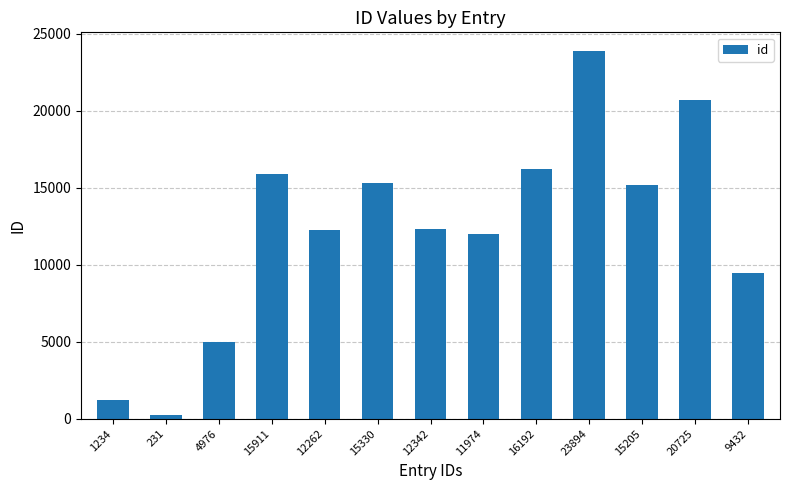

The chart shows a value of 2314 at 4976. True or false?

False